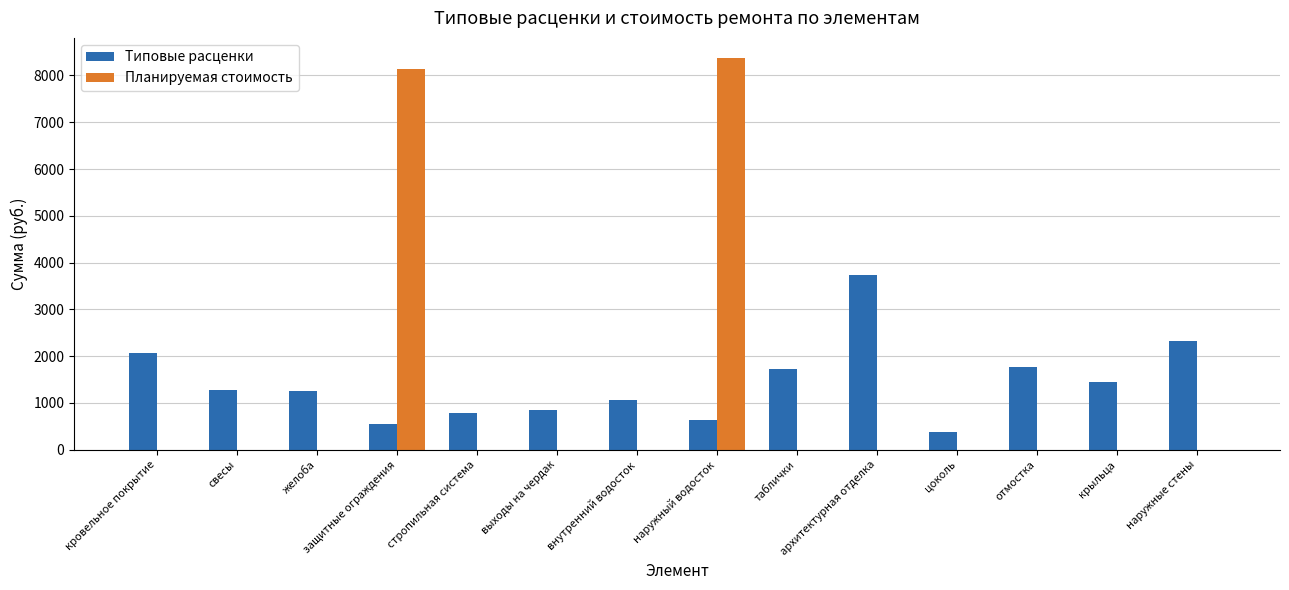

What is the sum of the Типовые расценки values at наружный водосток and таблички?

2372.3